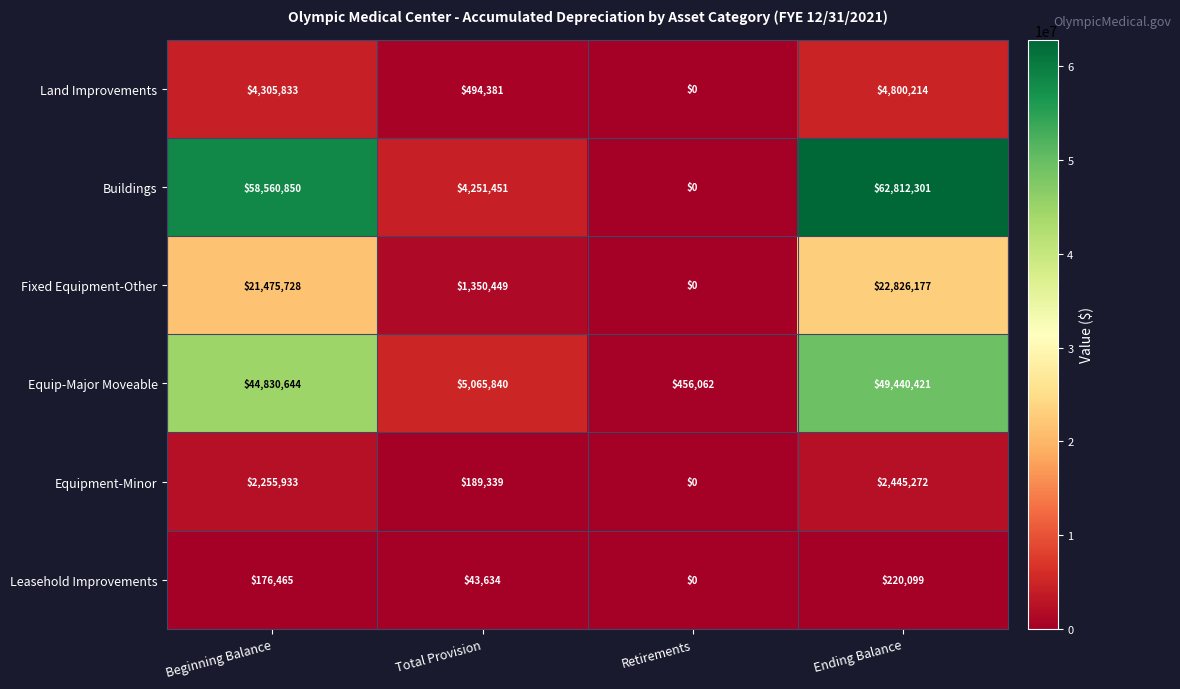

List the series in order of their peak value, lowest first.

Leasehold Improvements, Equipment-Minor, Land Improvements, Fixed Equipment-Other, Equip-Major Moveable, Buildings